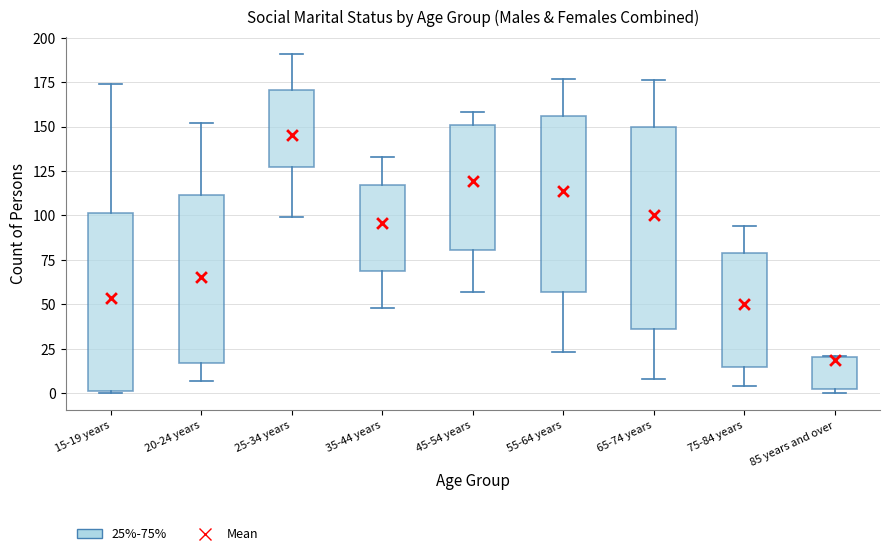

Which box is the tallest, from its lower edge to its upper edge?

65-74 years